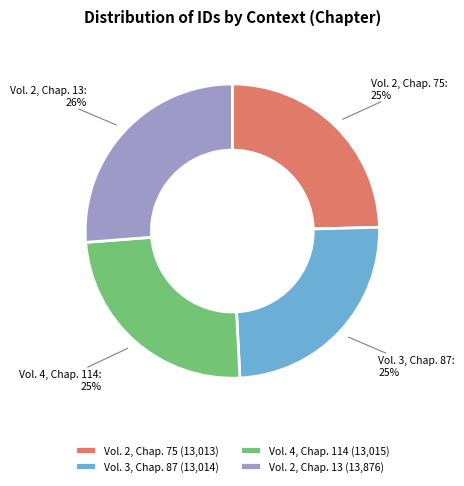

Approximately how many times larger is the value at Vol. 3, Chap. 87 compared to Vol. 4, Chap. 114?

1.0